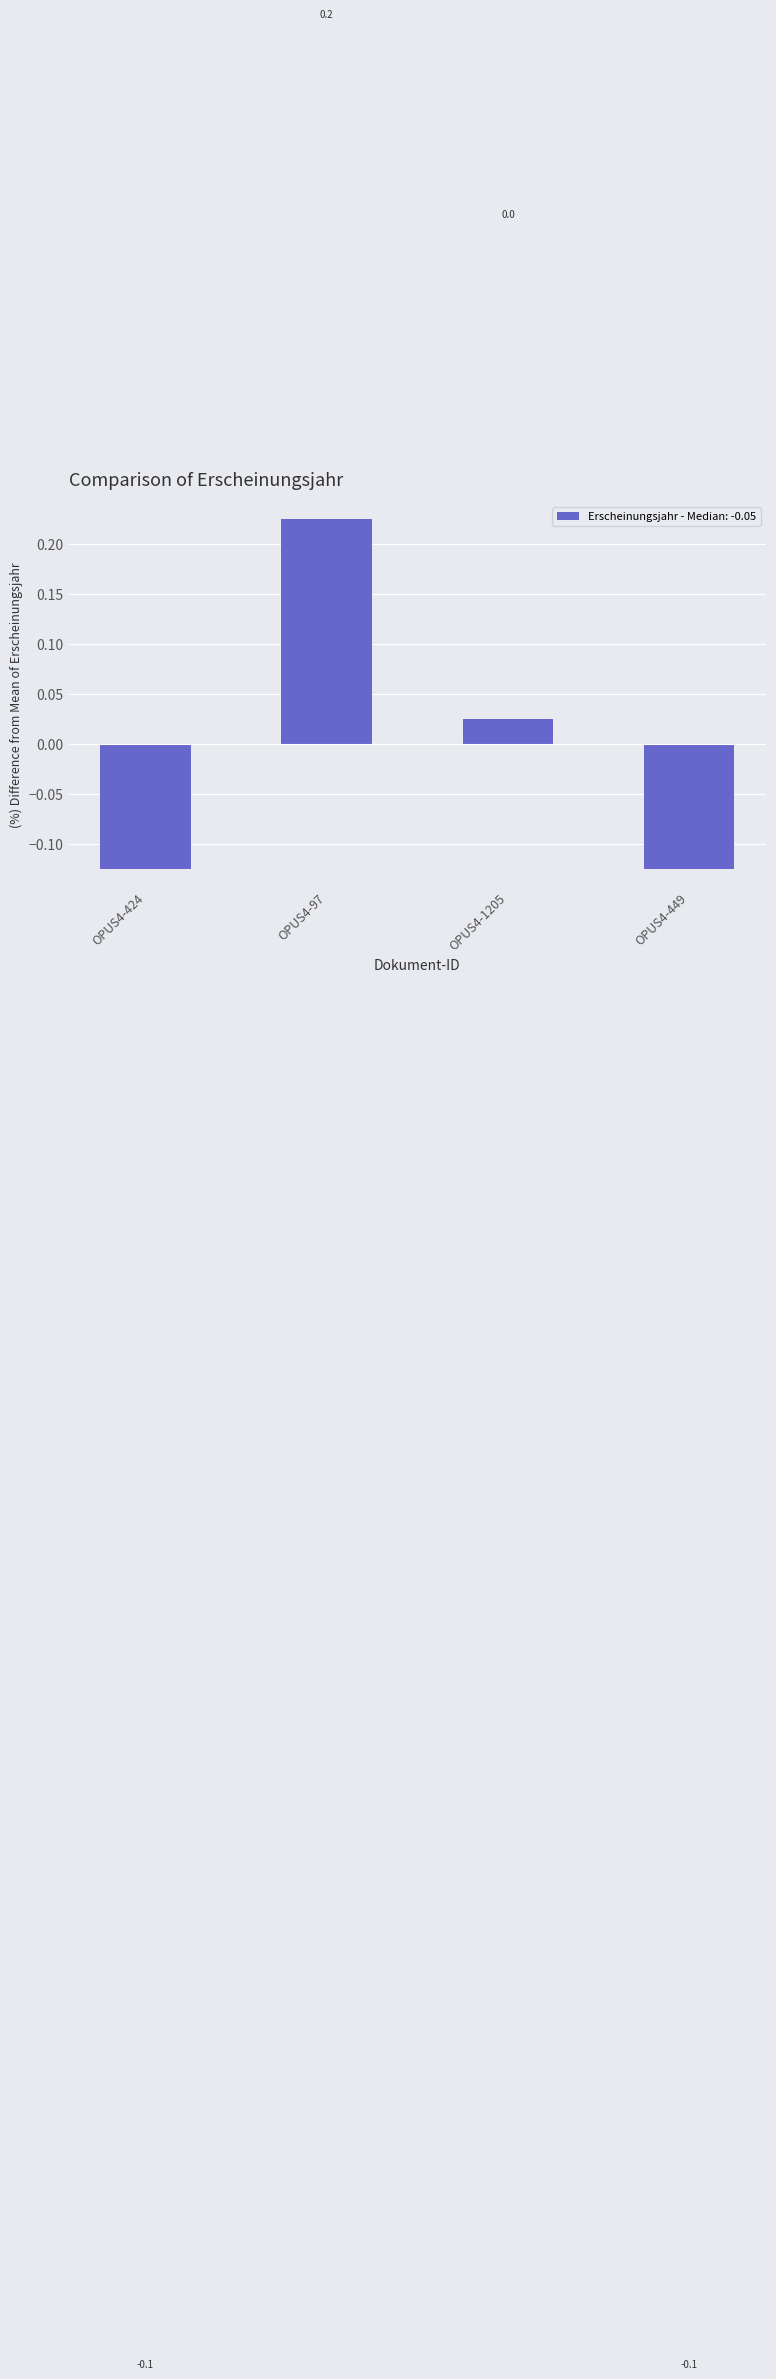

What is the greatest value displayed?

0.2